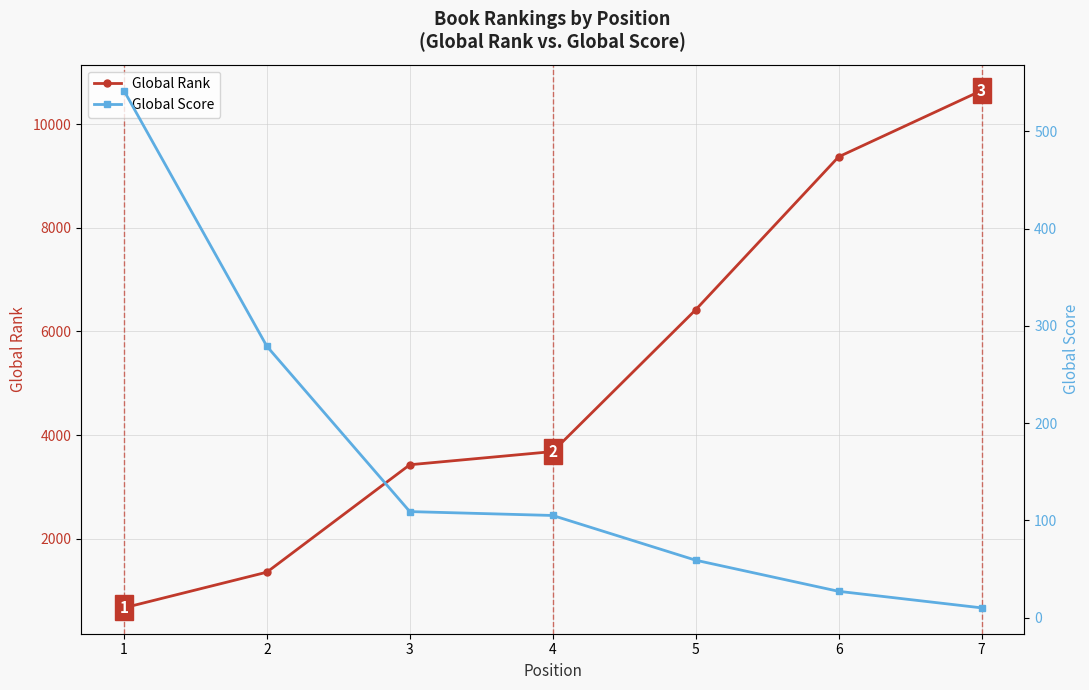

What is the smallest value displayed?

10